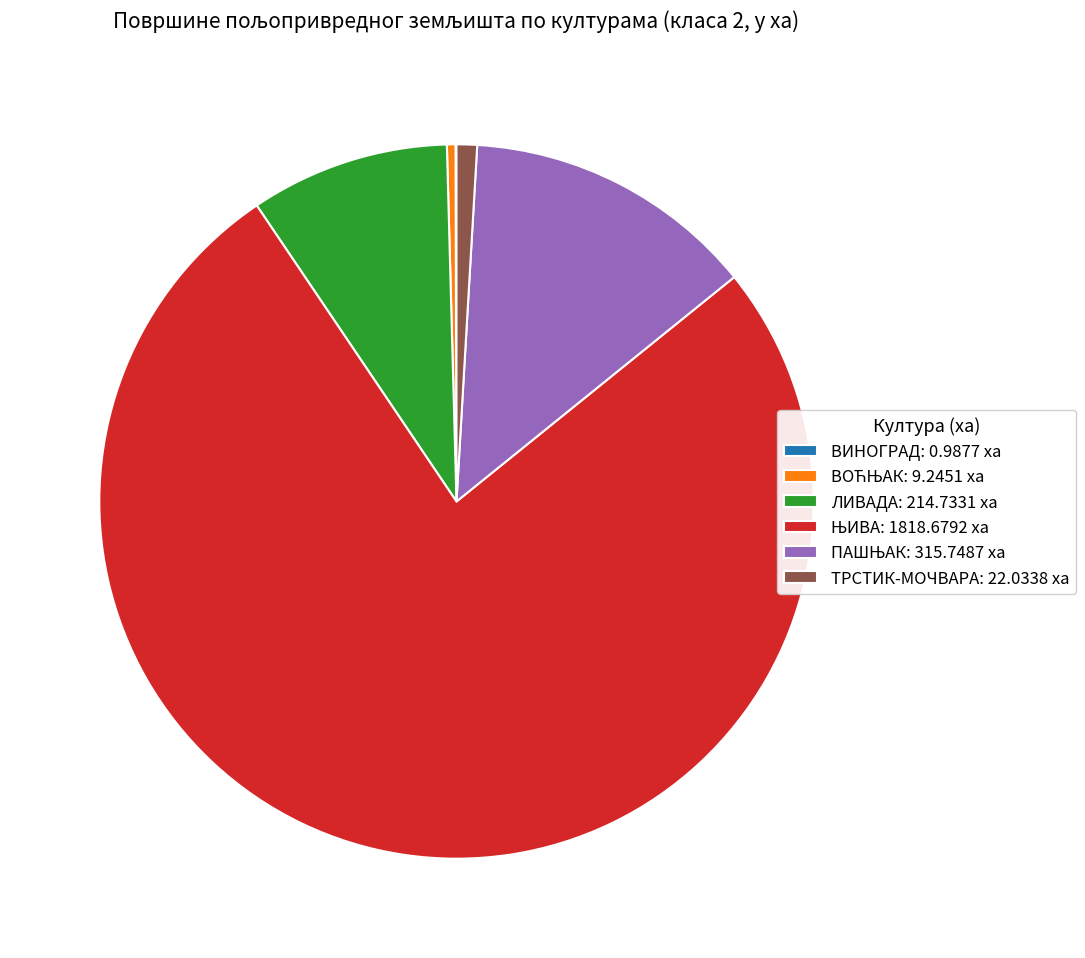

Is it true that ЛИВАДА: 214.7331 ха is 1% of the pie?

False